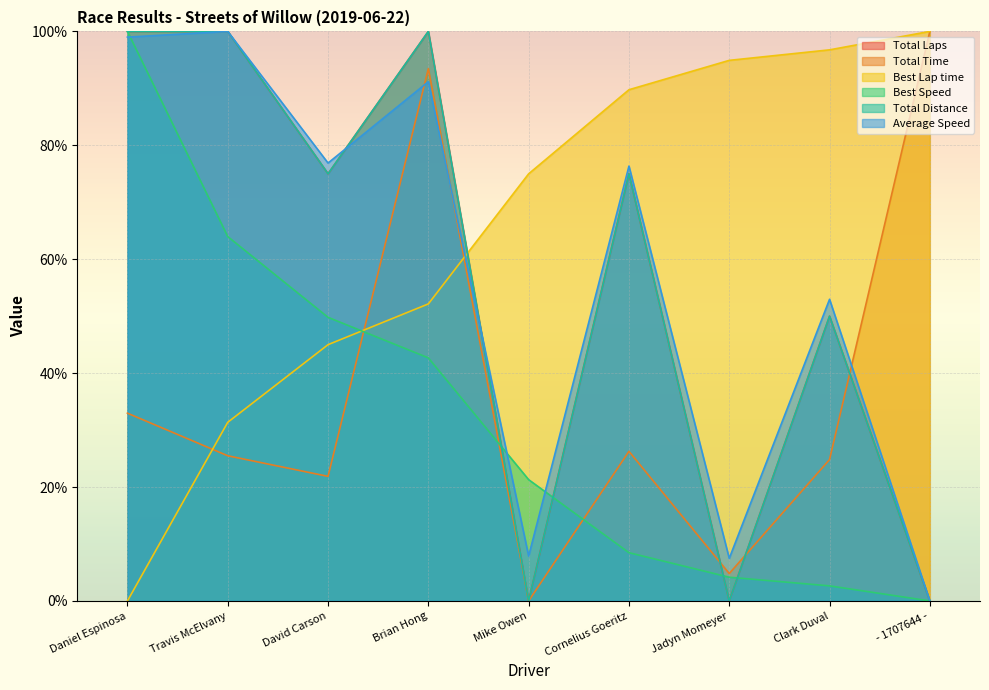

Reading right to left, list all the values displayed in this chart.

Total Laps: - 1707644 -=0.0	Clark Duval=50.0	Jadyn Momeyer=0.0	Cornelius Goeritz=75.0	Mike Owen=0.0	Brian Hong=100.0	David Carson=75.0	Travis McElvany=100.0	Daniel Espinosa=100.0
Total Time: - 1707644 -=100.0	Clark Duval=24.8	Jadyn Momeyer=4.8	Cornelius Goeritz=26.3	Mike Owen=0.0	Brian Hong=93.5	David Carson=21.9	Travis McElvany=25.5	Daniel Espinosa=33.0
Best Lap time: - 1707644 -=100.0	Clark Duval=96.8	Jadyn Momeyer=94.9	Cornelius Goeritz=89.8	Mike Owen=75.0	Brian Hong=52.2	David Carson=45.0	Travis McElvany=31.4	Daniel Espinosa=0.0
Best Speed: - 1707644 -=0.0	Clark Duval=2.6	Jadyn Momeyer=4.2	Cornelius Goeritz=8.5	Mike Owen=21.3	Brian Hong=42.7	David Carson=49.8	Travis McElvany=64.0	Daniel Espinosa=100.0
Total Distance: - 1707644 -=0.0	Clark Duval=50.0	Jadyn Momeyer=0.0	Cornelius Goeritz=75.0	Mike Owen=0.0	Brian Hong=100.0	David Carson=75.0	Travis McElvany=100.0	Daniel Espinosa=100.0
Average Speed: - 1707644 -=0.0	Clark Duval=53.0	Jadyn Momeyer=7.5	Cornelius Goeritz=76.4	Mike Owen=7.9	Brian Hong=91.2	David Carson=76.9	Travis McElvany=100.0	Daniel Espinosa=99.0